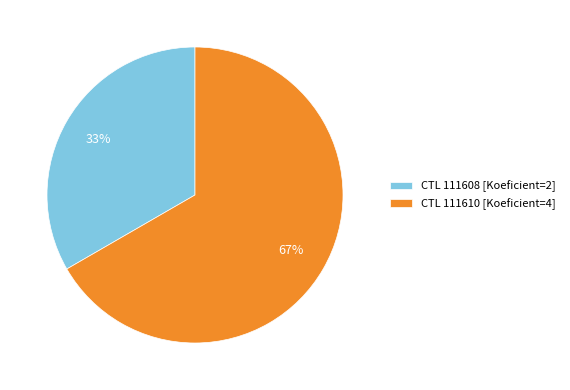

Count the number of slices in the pie.

2